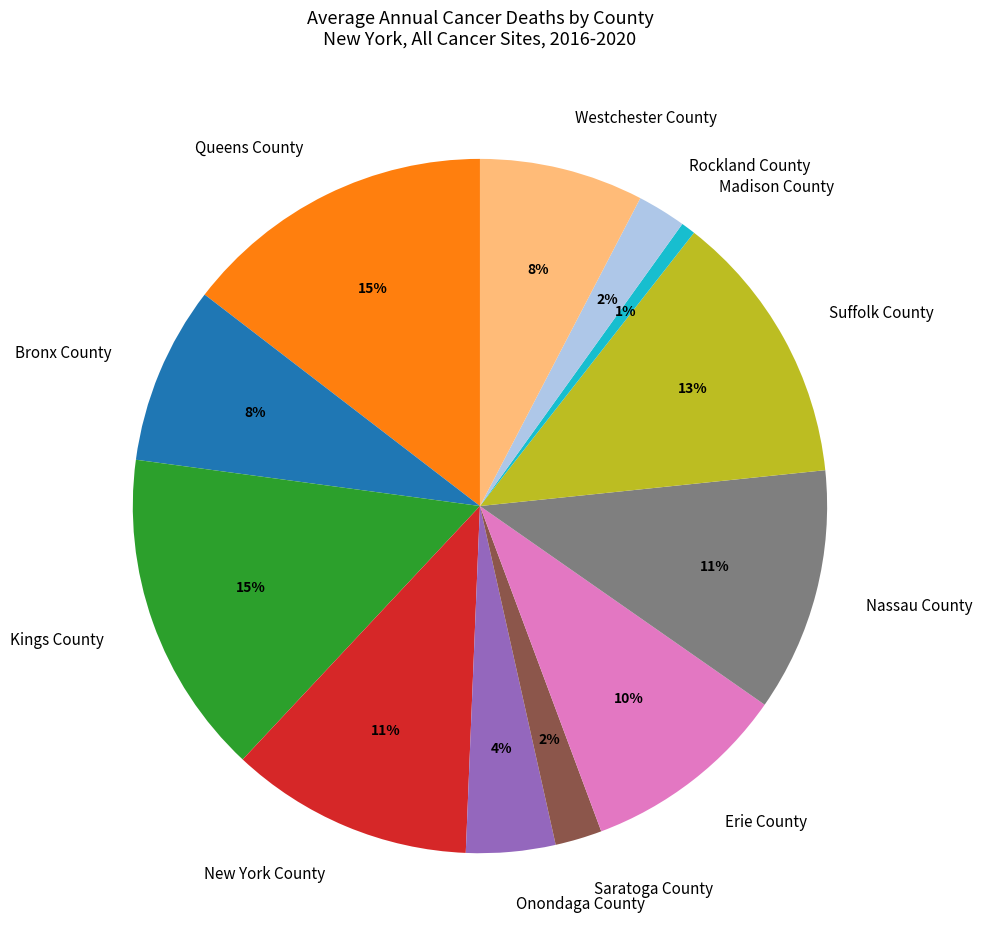

Count the number of slices in the pie.

12